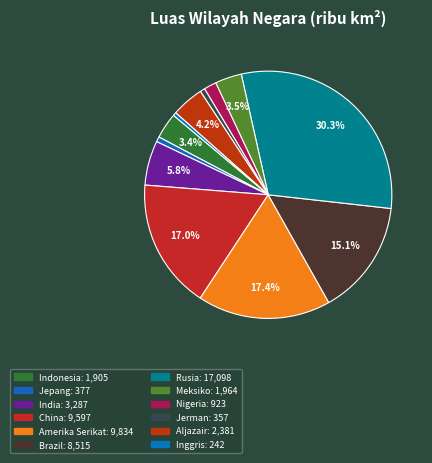

Does Rusia represent more than half of the total?

No